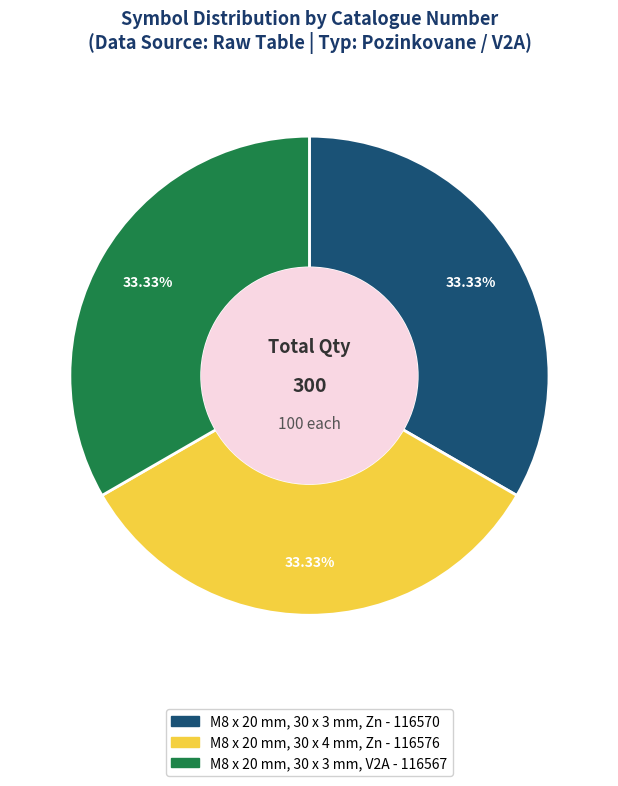

What is the ratio of the value at M8 x 20 mm, 30 x 3 mm, V2A to the value at M8 x 20 mm, 30 x 4 mm, Zn?

1.0